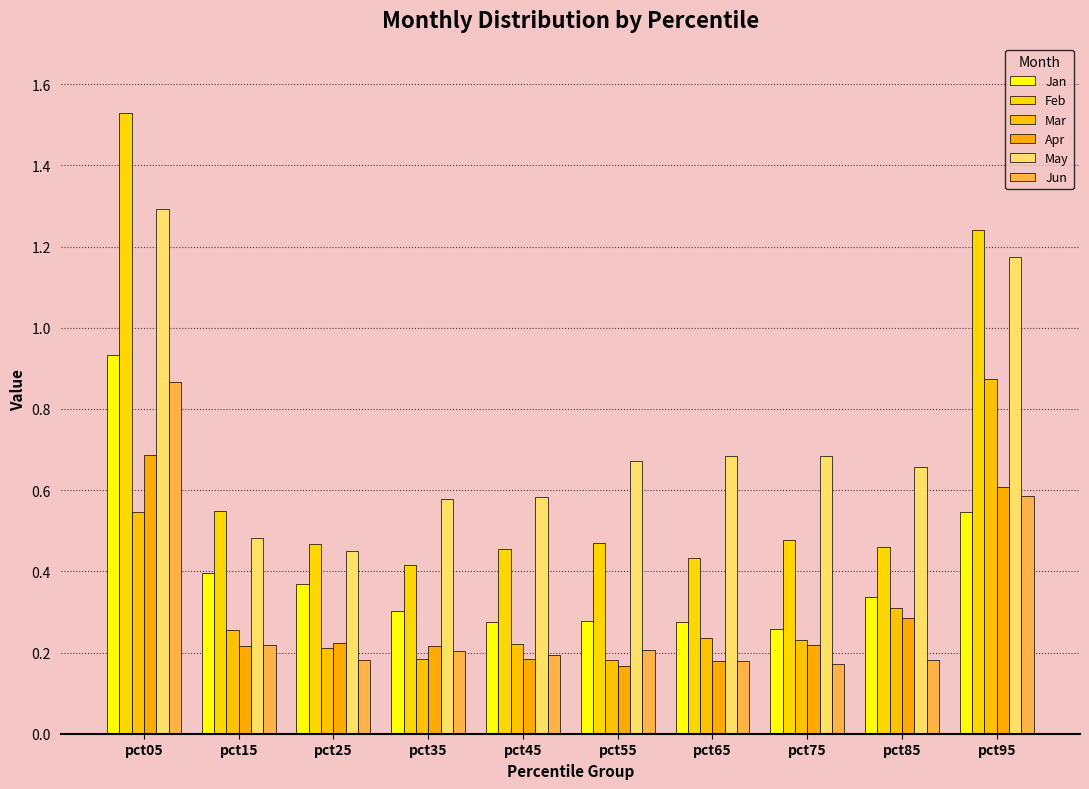

What is the minimum value shown in the chart?

0.2